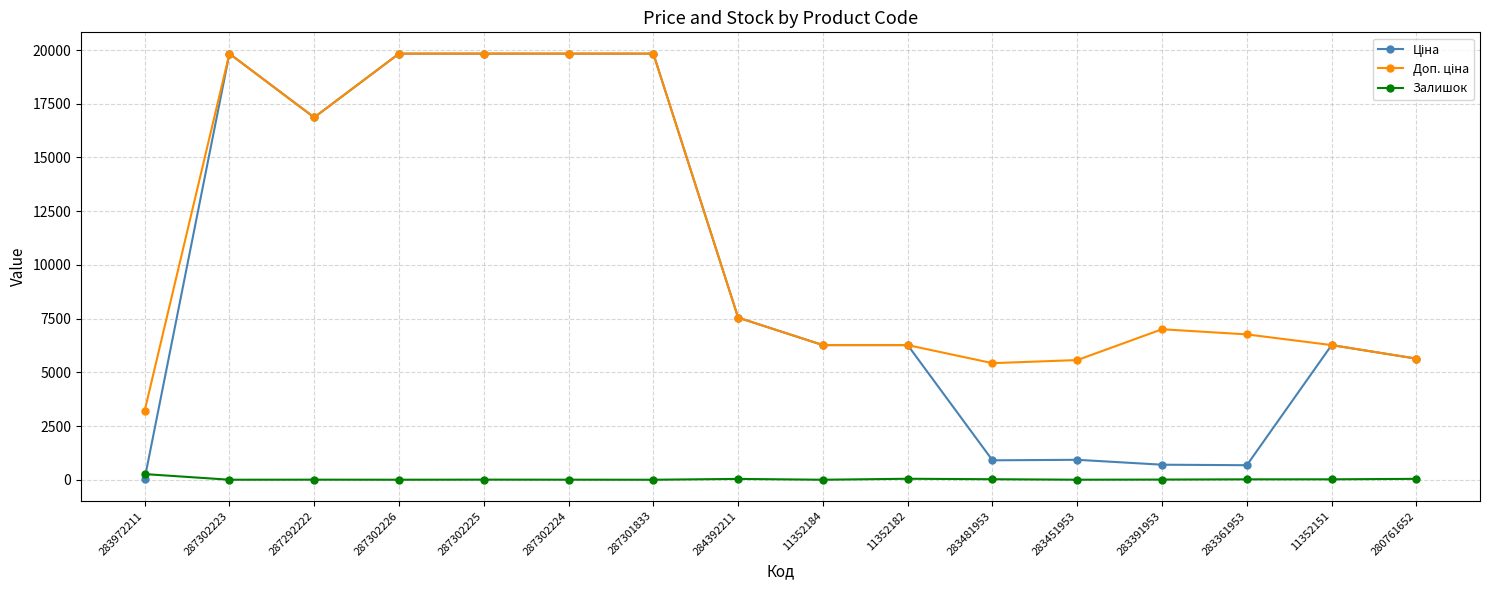

At how many categories does at least one series exceed 3620?

15